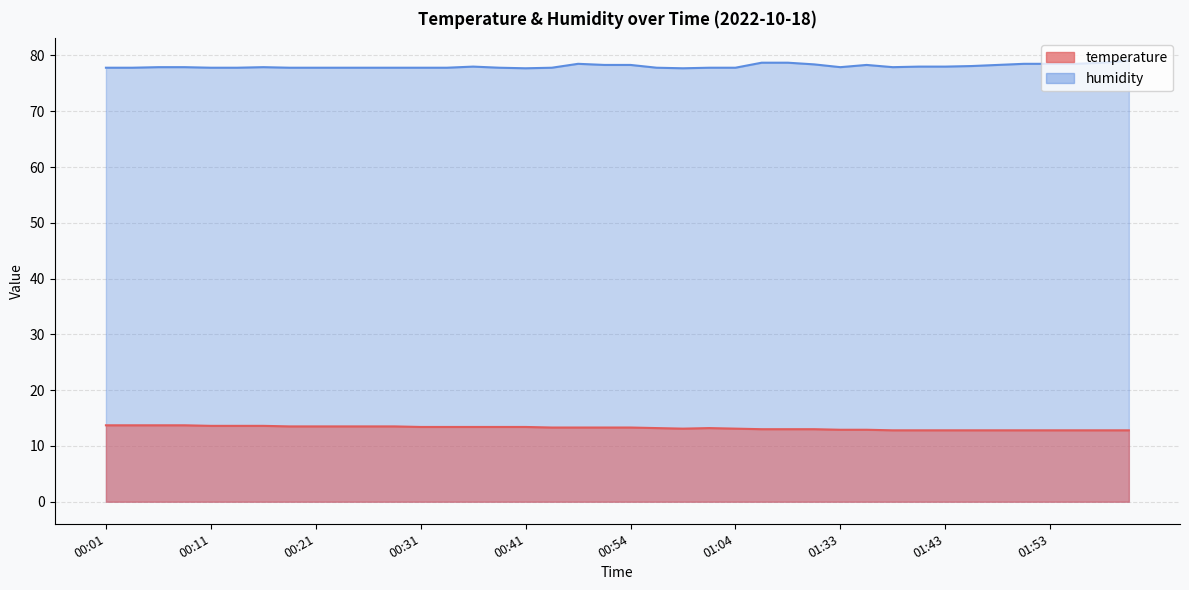

How many series are shown in this chart?

2